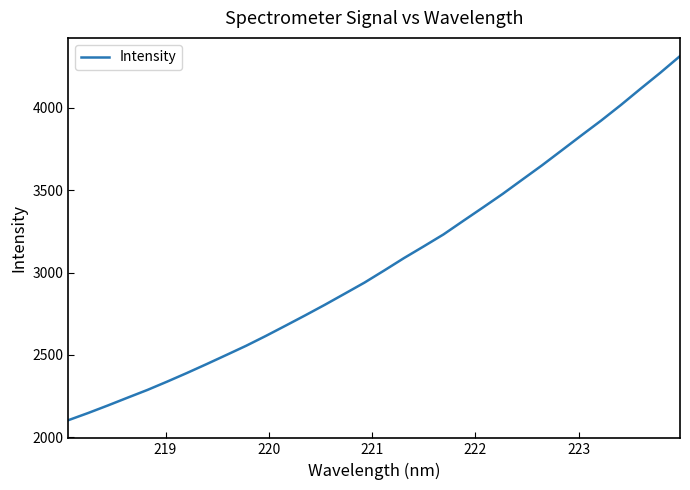

What is the difference between the maximum and minimum values?

2211.8